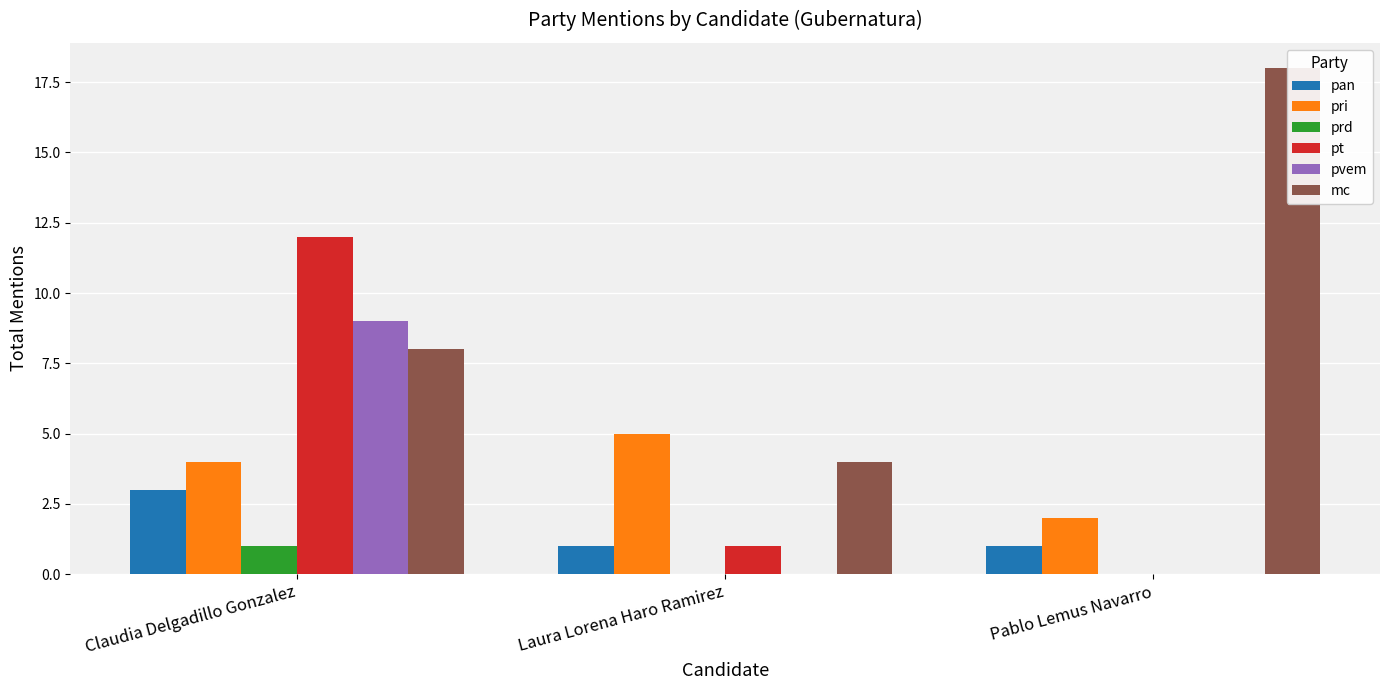

True or false: pt has a value of 0 at Pablo Lemus Navarro.

True